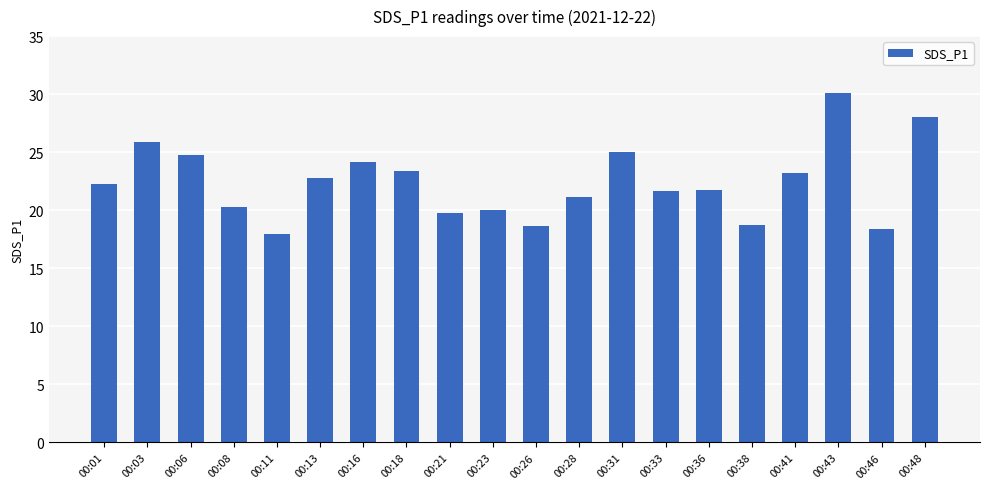

What is the sum of all values?

447.9